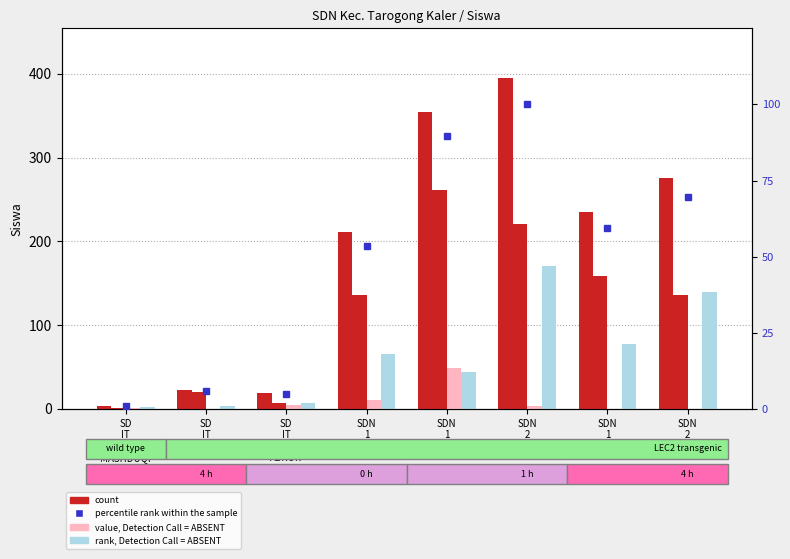

What is the label of the 5th bar from the right?

SDN
1
JATI